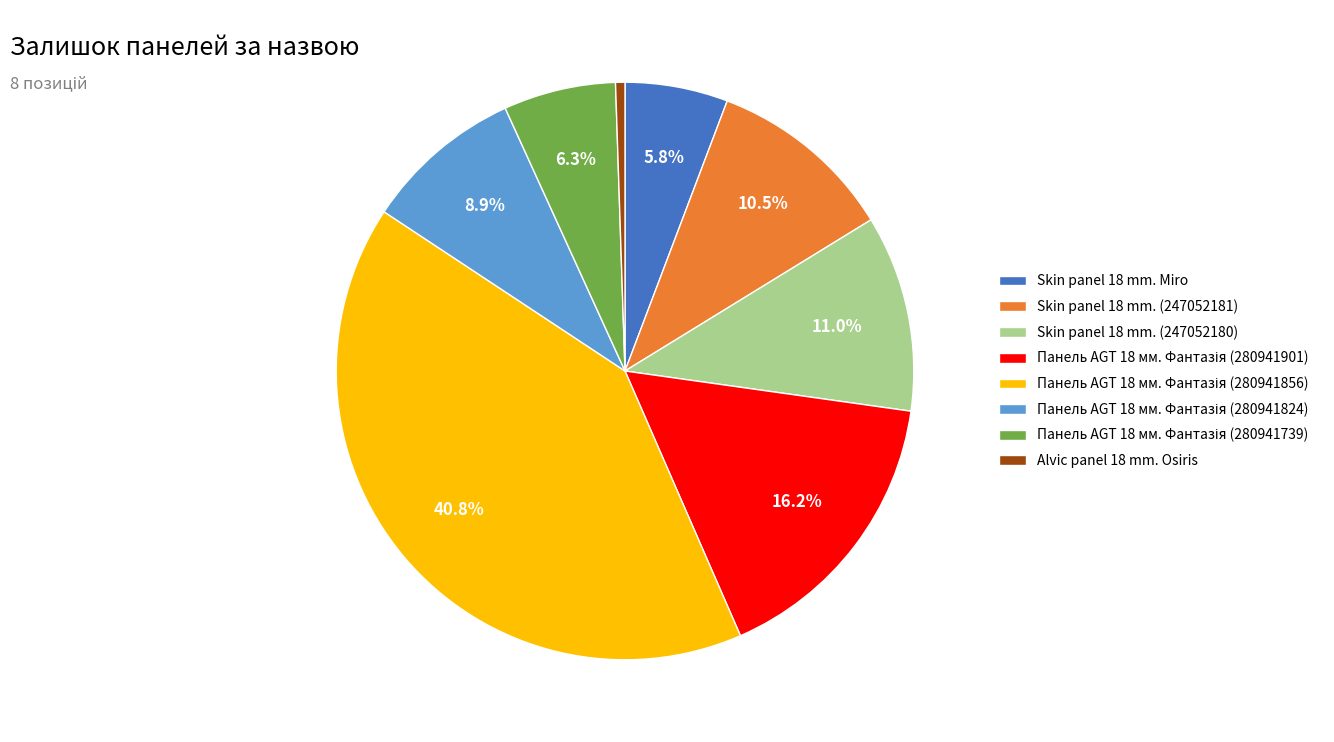

Is there any slice that represents more than half of the pie?

No